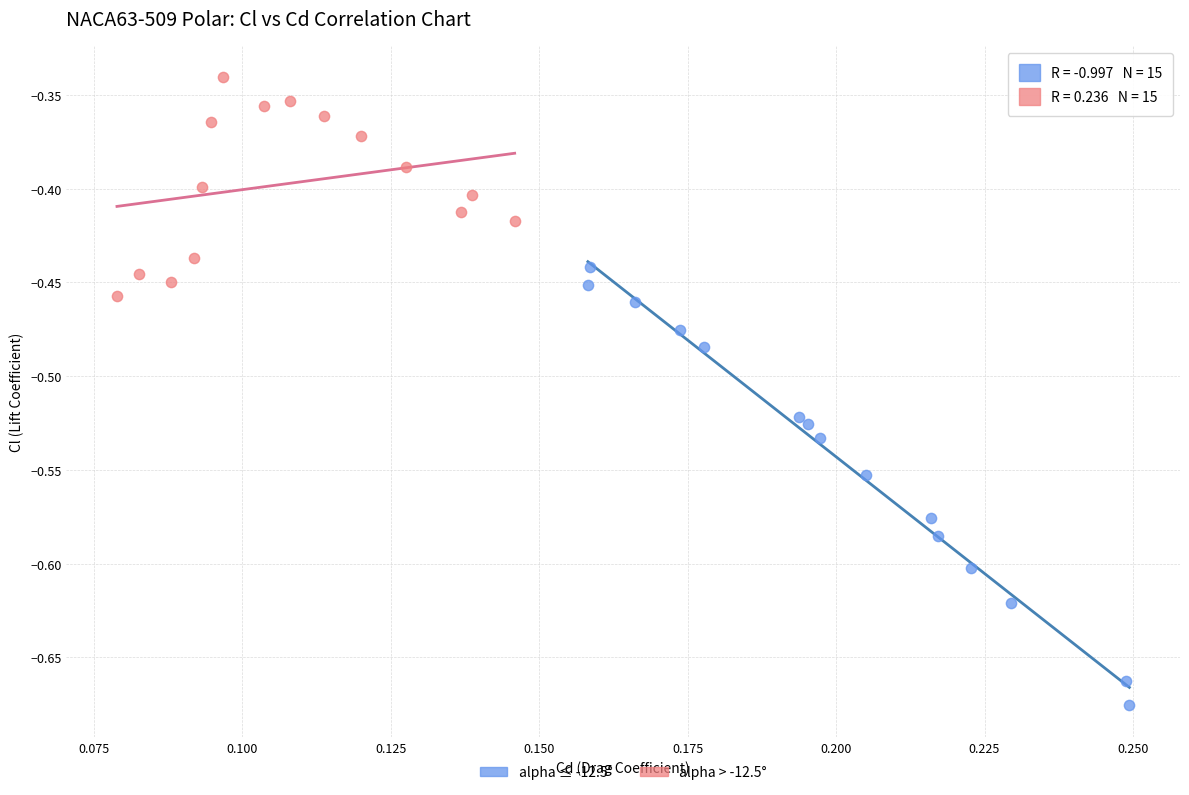

Which series has the widest spread of Y values?

alpha ≤ -12.5°